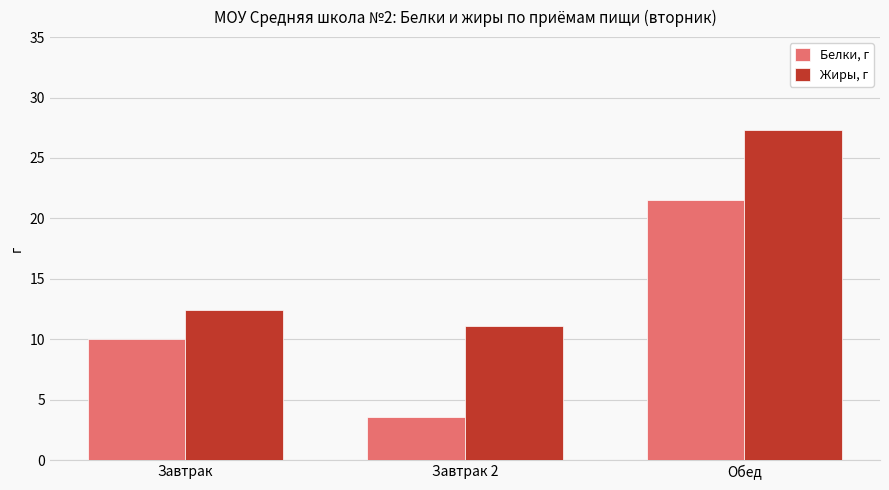

At which label does Жиры, г first exceed 12?

Завтрак